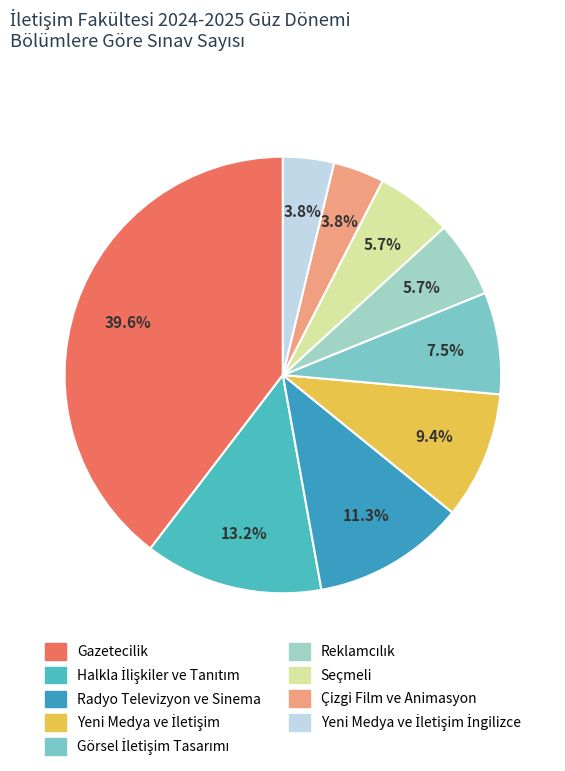

What is the largest slice in the pie chart?

Gazetecilik